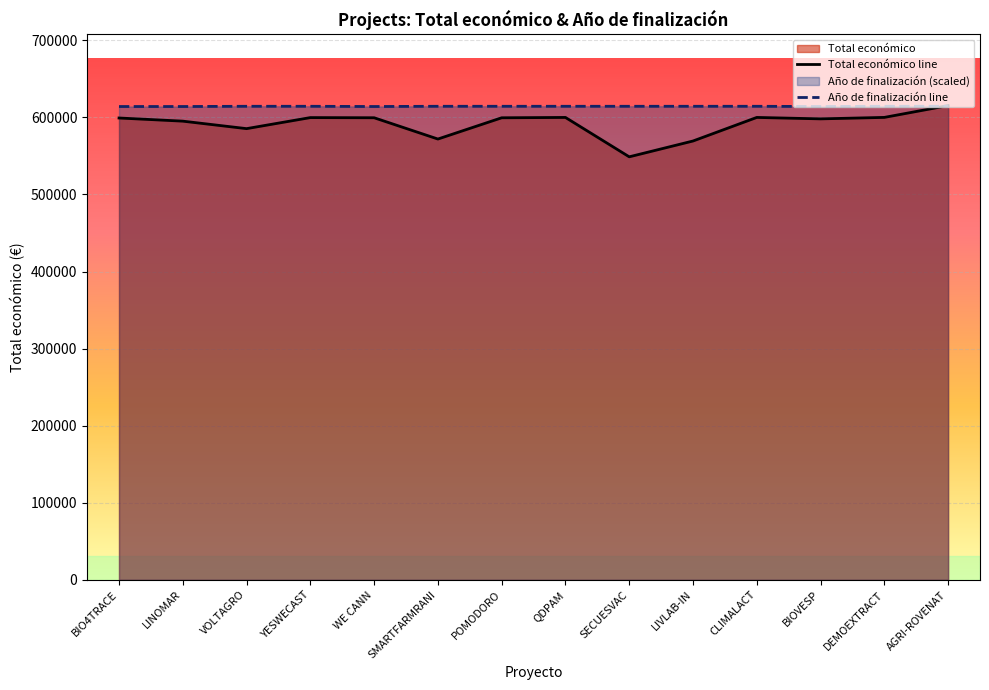

How many lines are shown in the chart?

2